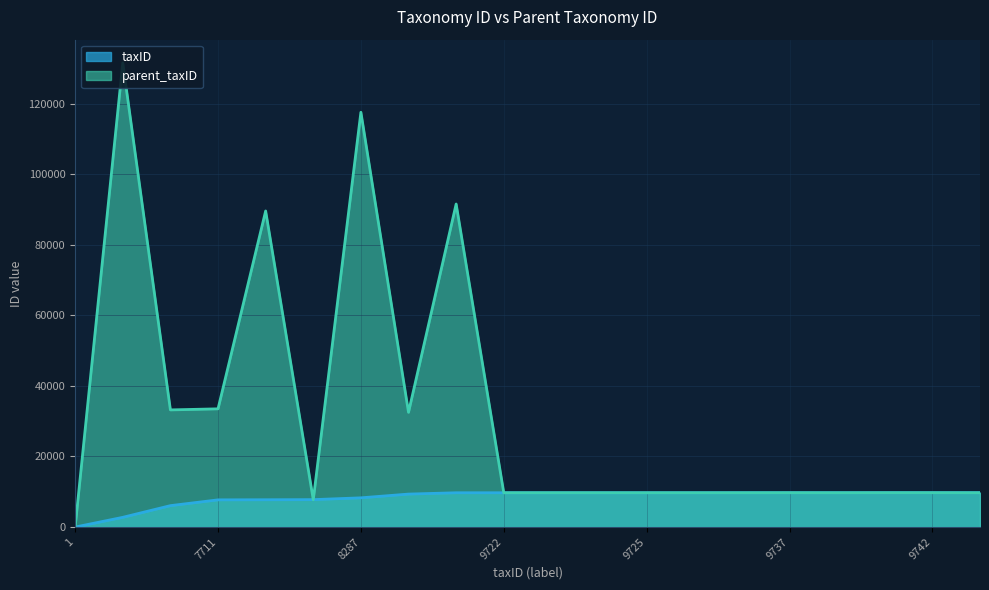

Between which two adjacent categories do parent_taxID and taxID first intersect?

1 and 2759